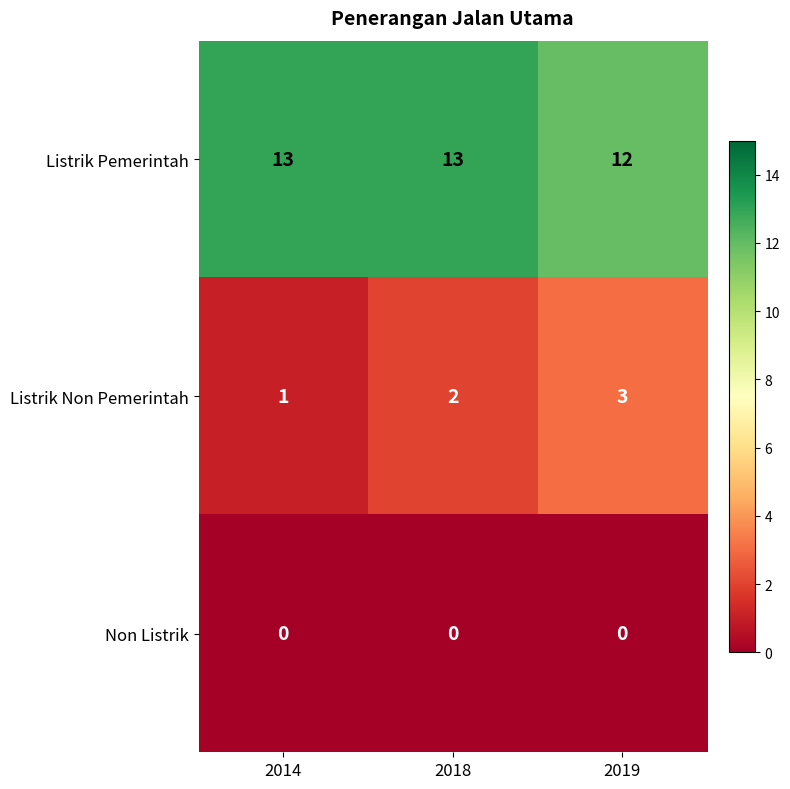

At which label is Listrik Pemerintah closest to 12?

2019